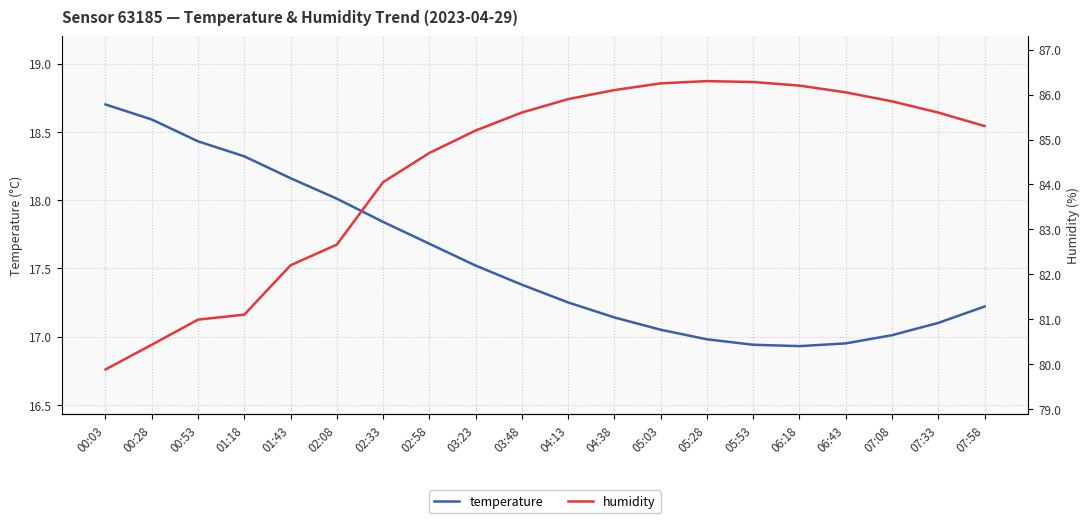

What is the greatest value displayed?

86.3